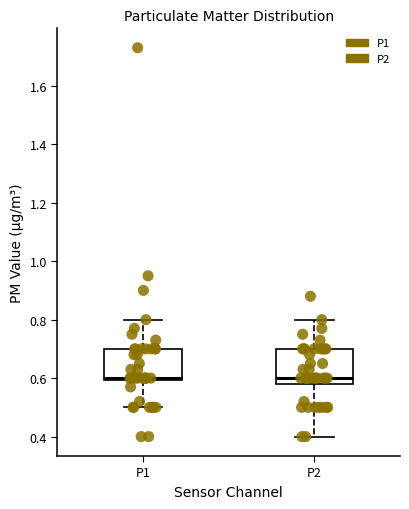

Where does the lower whisker of the box for P2 end on the y-axis? The values are not printed on the chart, so give them approximately, as read against the axis.

0.40